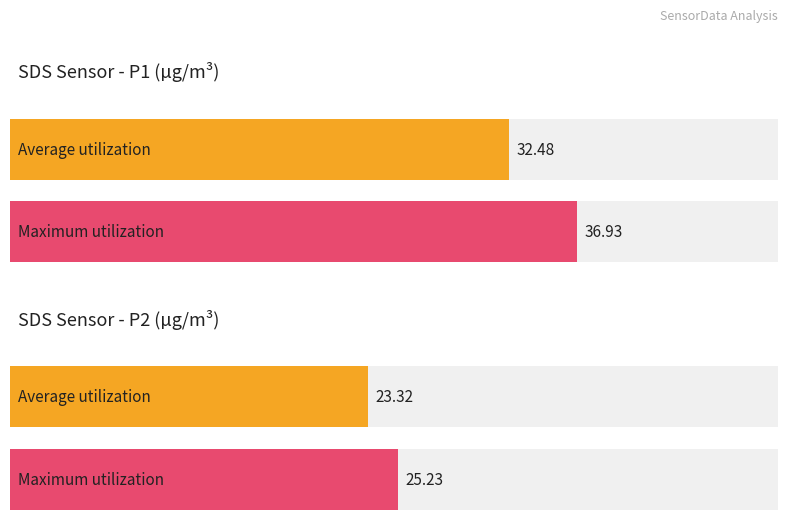

Rank the series by their average value, from highest to lowest.

SDS_P1, SDS_P2